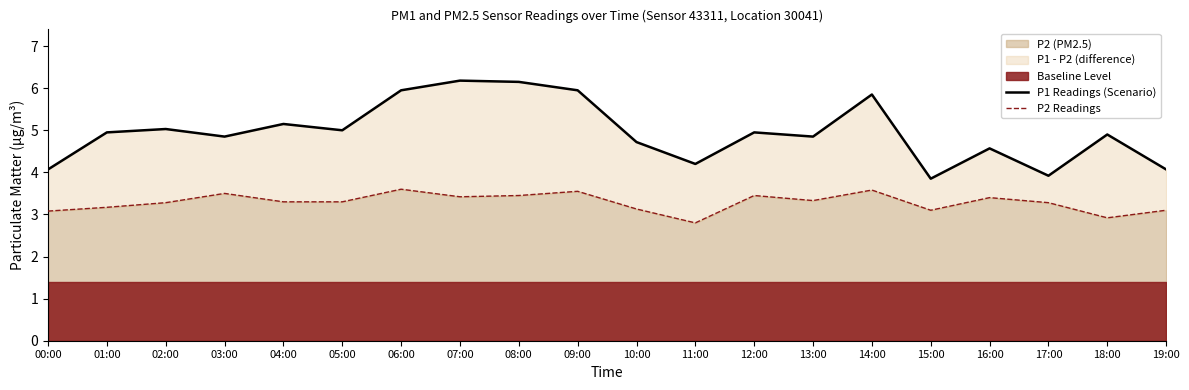

The value of P1 Readings (Scenario) at 19:00 is 4.1. True or false?

True